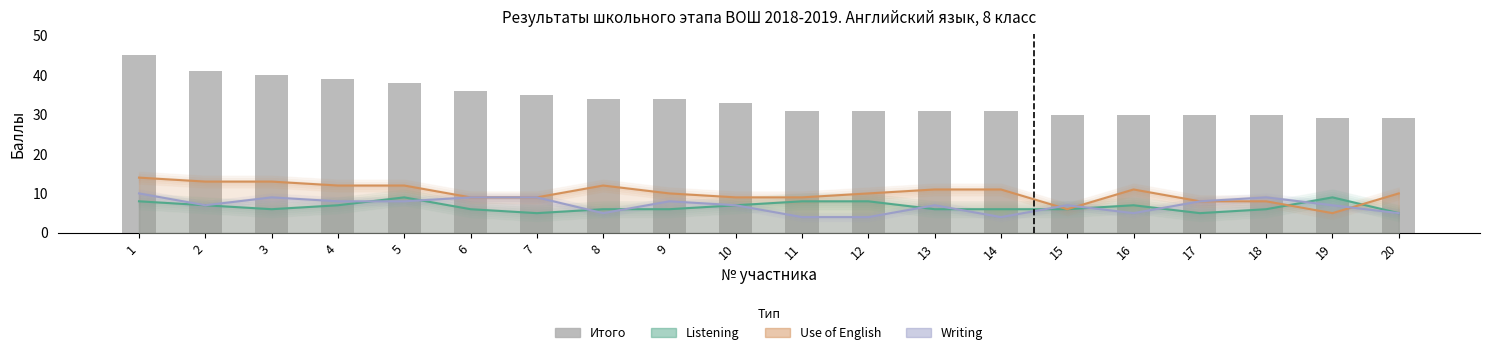

What is the difference between the second highest and second lowest values in the Listening series?

4